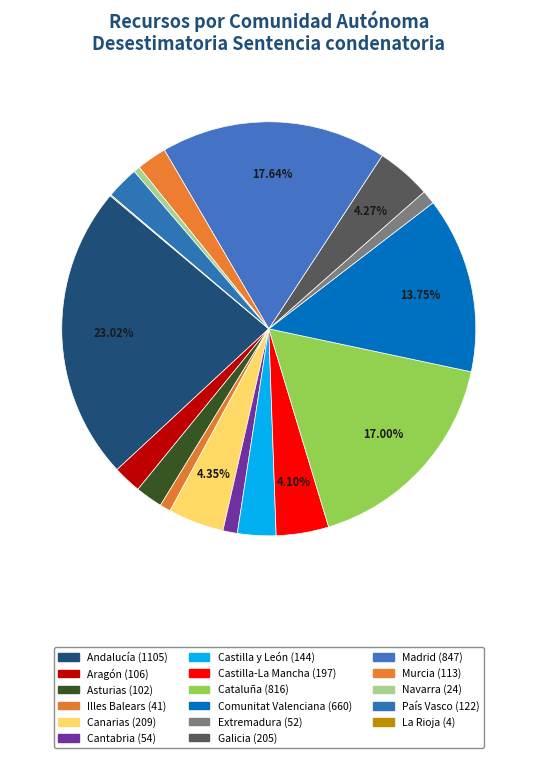

Does any single category account for the majority?

No